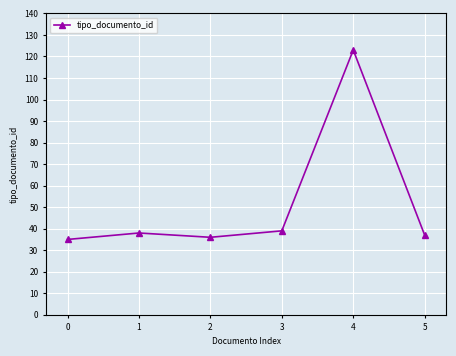

How many distinct data groups are displayed?

1